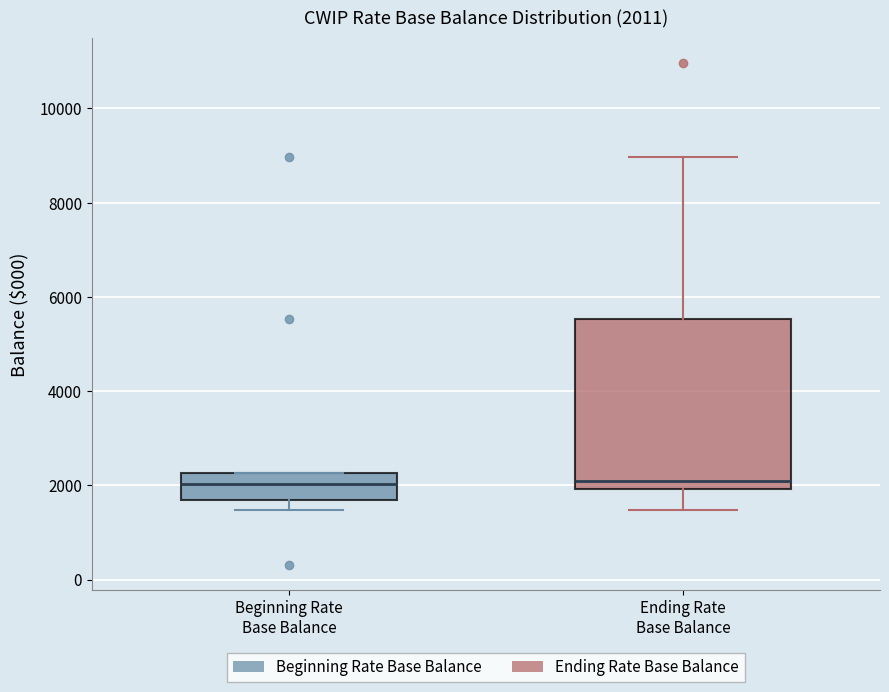

Which box is the tallest, from its lower edge to its upper edge?

Ending Rate Base Balance